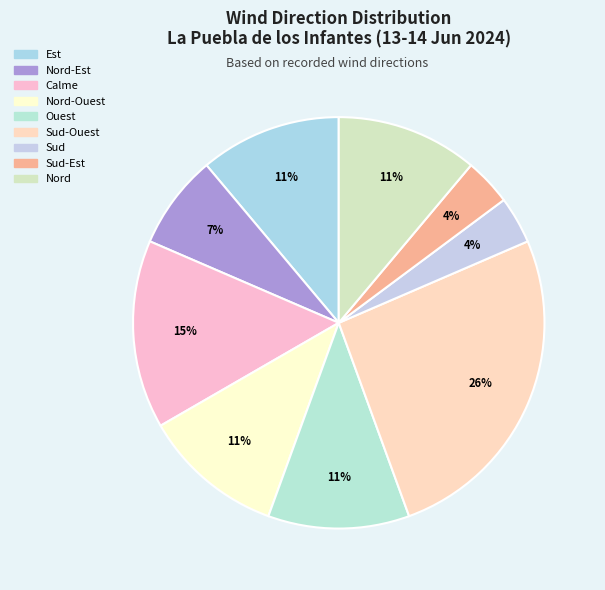

What is the smallest slice in the pie chart?

Sud